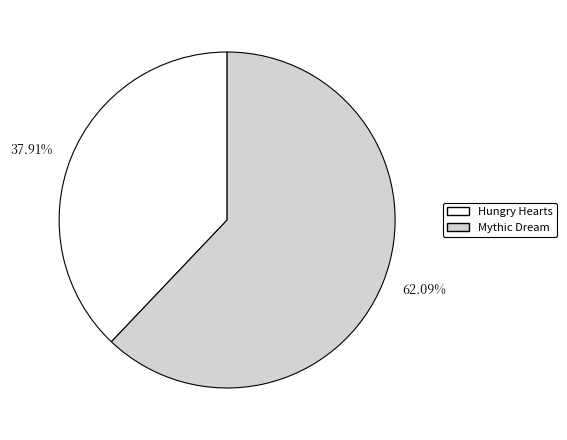

Is the sum of 37.91% and 62.09% greater than half?

Yes